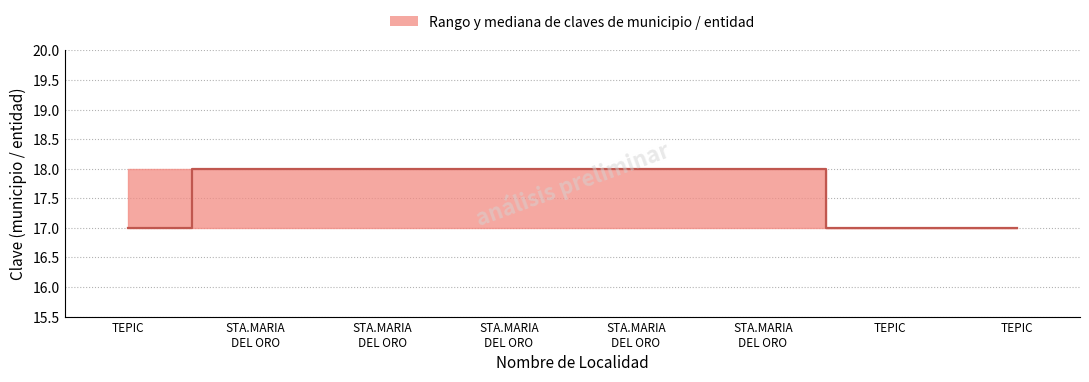

The value at TEPIC is 17. True or false?

True